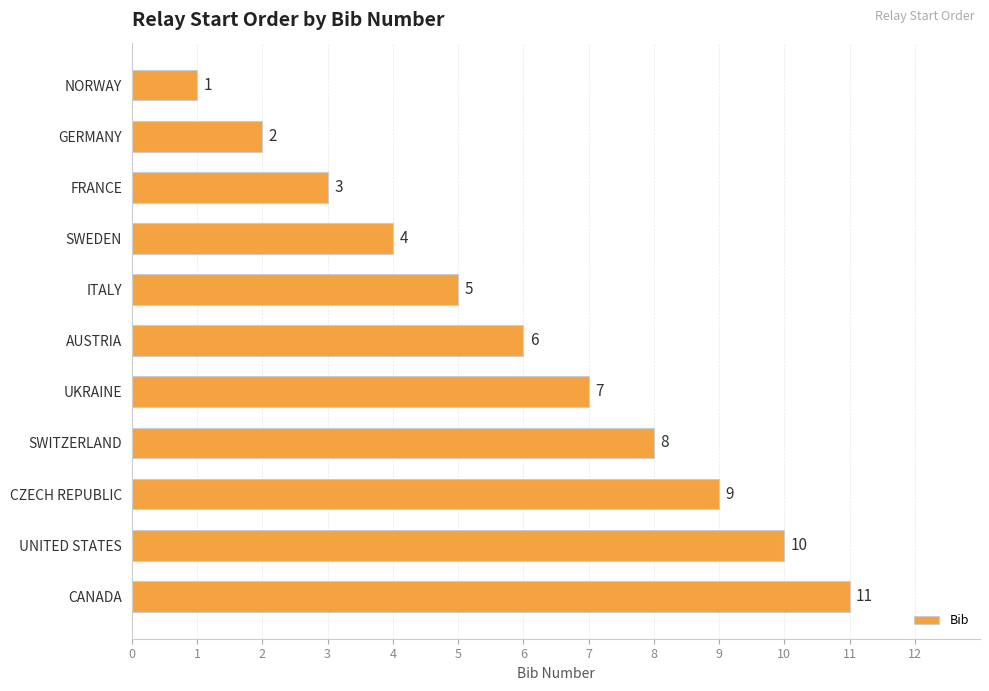

What is the change in value from GERMANY to CZECH REPUBLIC?

+7